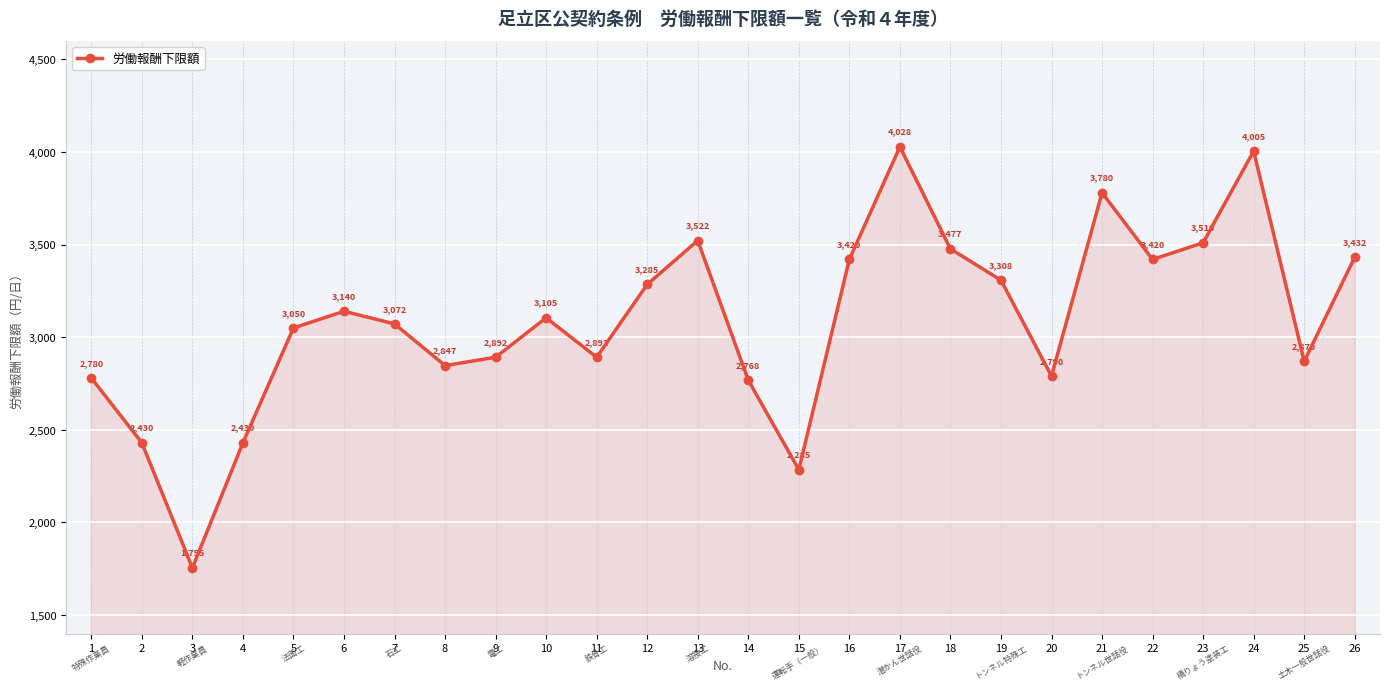

What is the value of the 15th point from the left?

2285